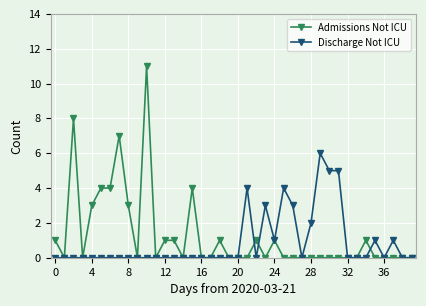

Rank the series by their maximum value, from lowest to highest.

Discharge Not ICU, Admissions Not ICU